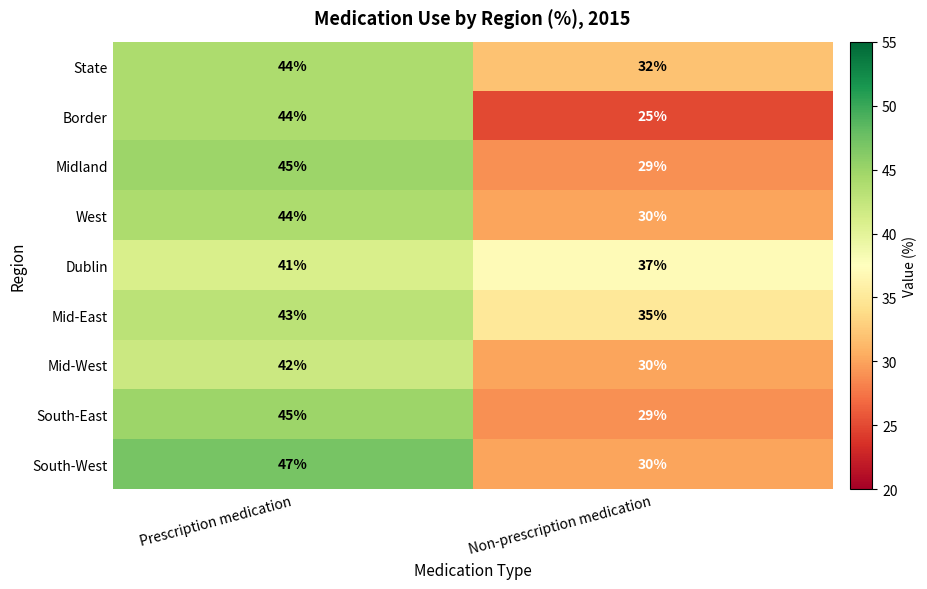

List the labels in order of Midland value, smallest first.

Non-prescription medication, Prescription medication